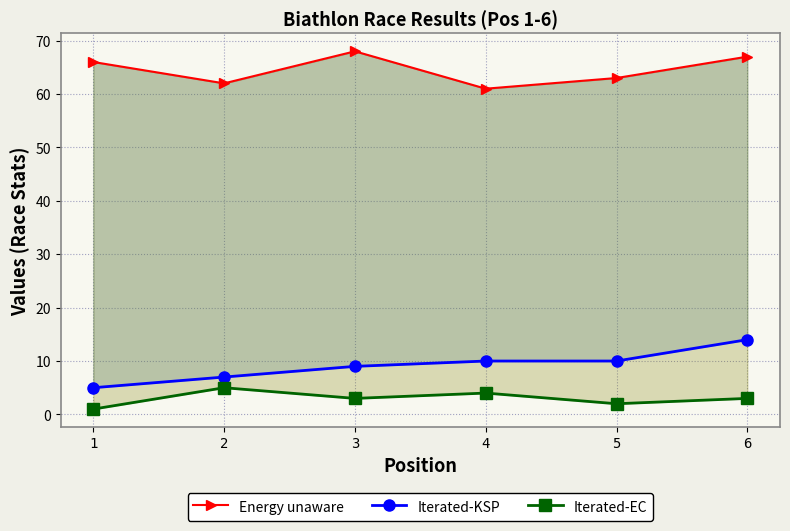

At which label does Energy unaware reach its peak?

3